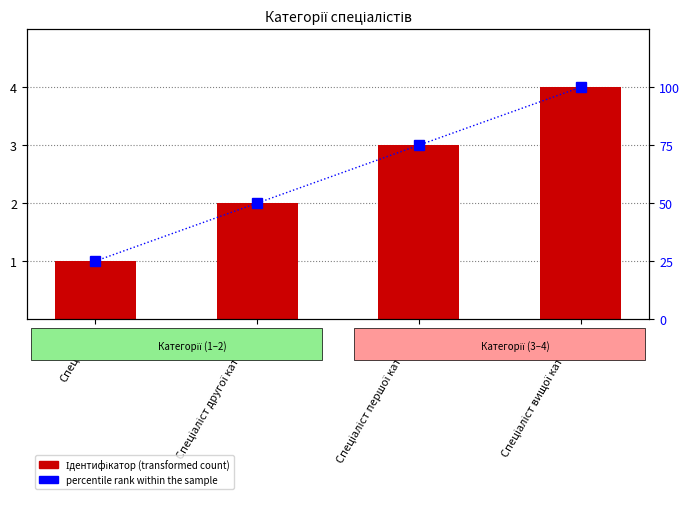

Between Спеціаліст першої категорії and Спеціаліст другої категорії, which is larger?

Спеціаліст першої категорії